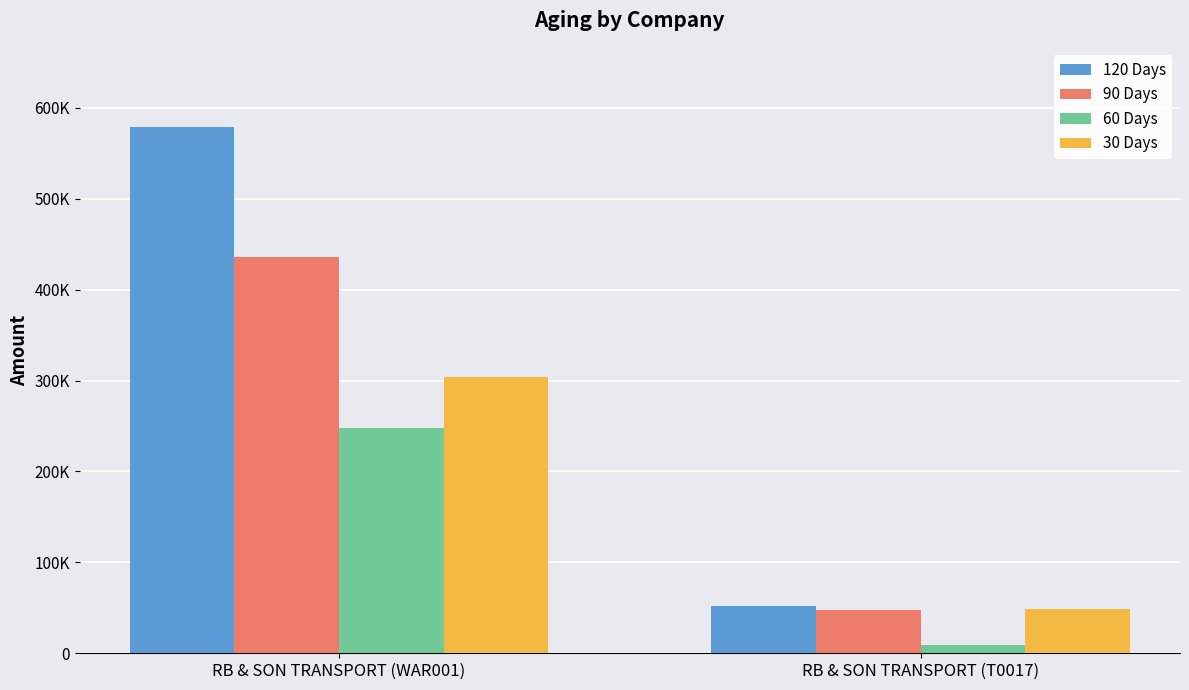

Does the chart contain any negative values?

No